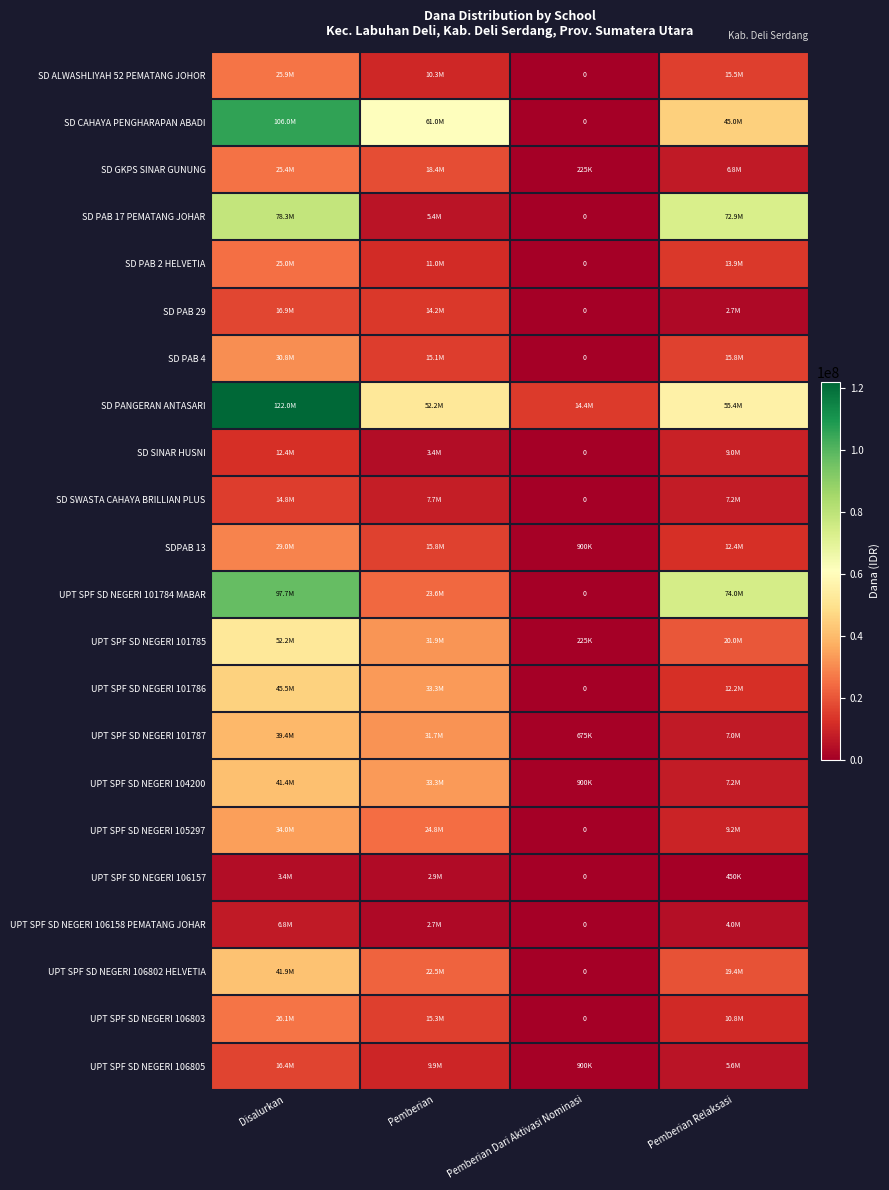

The value of SD PANGERAN ANTASARI at Pemberian is 77060862. True or false?

False